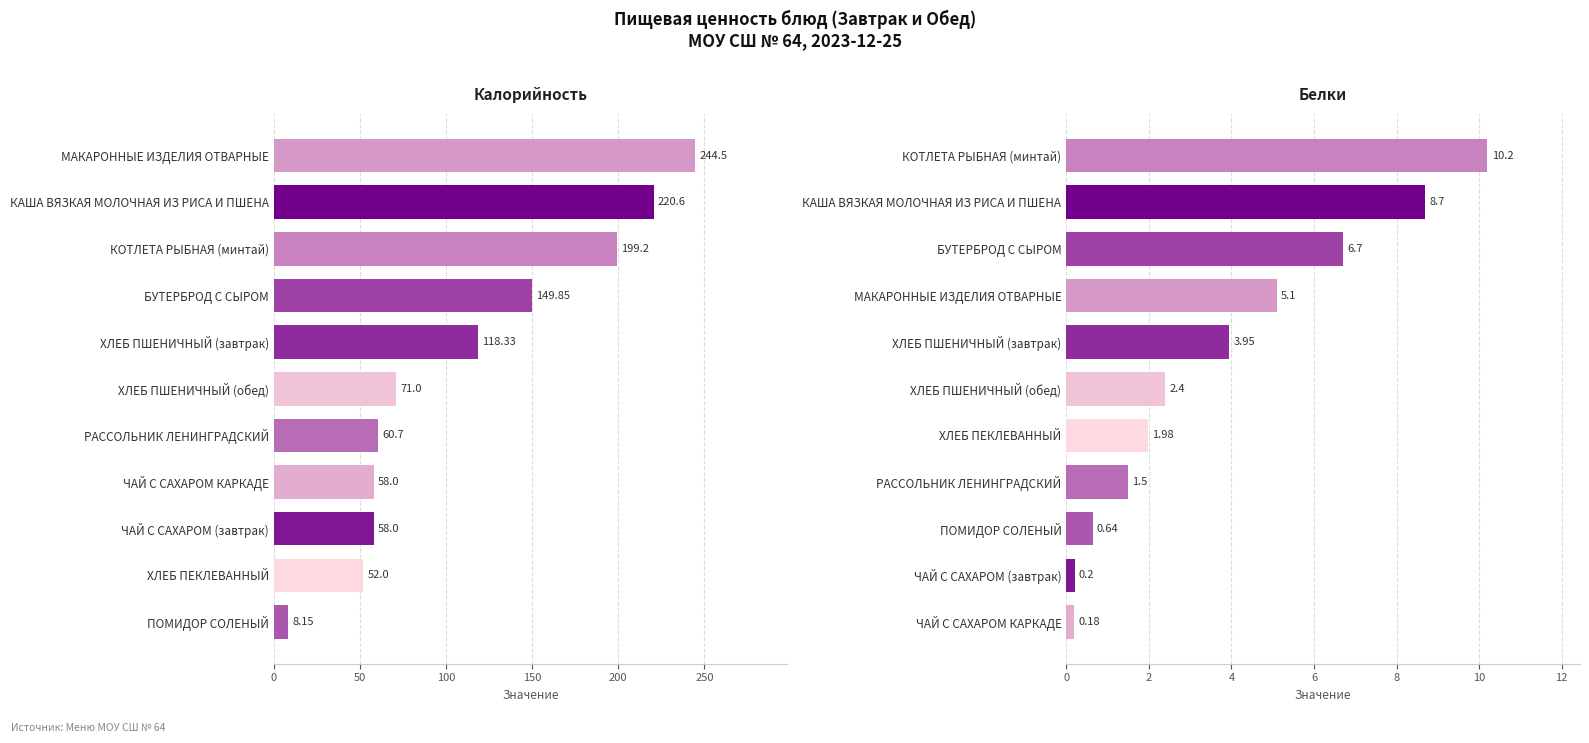

How many distinct data groups are displayed?

2